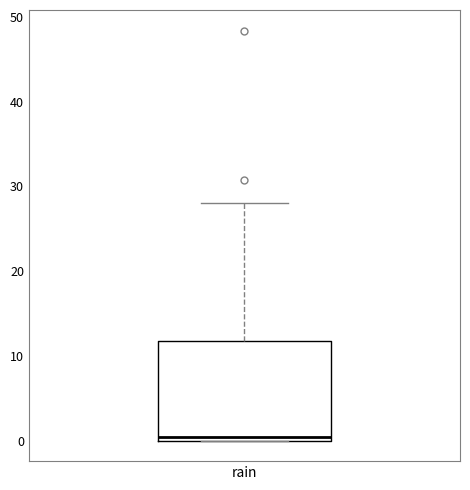

Transcribe this box plot: give where the median line is, the range the box spans, and where the two whiskers end, as read against the y-axis. The values are not printed on the chart, so give them approximately, as read against the axis.

median 0 (just above the box's lower edge), box 0 to 12, whiskers 0 to 28